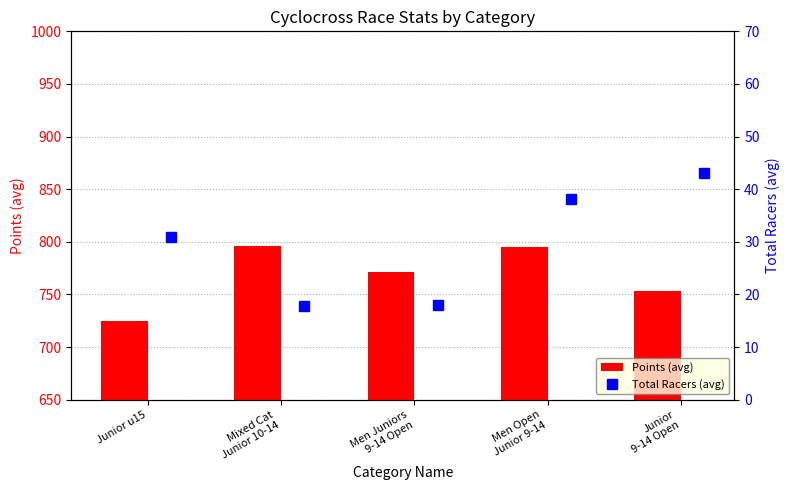

Reading left to right, extract all data points from this chart.

Points (avg): 724.9	796.3	771.0	795.3	752.9
Total Racers (avg): 31.0	17.8	18.0	38.2	43.0